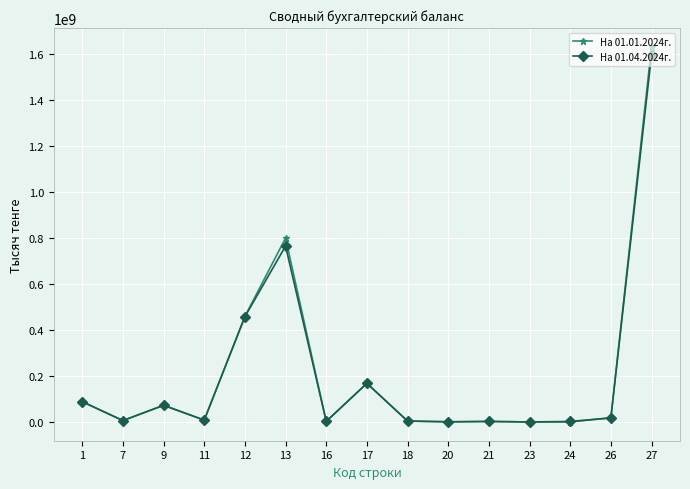

True or false: На 01.01.2024г. has more than 1 interior local peaks.

True